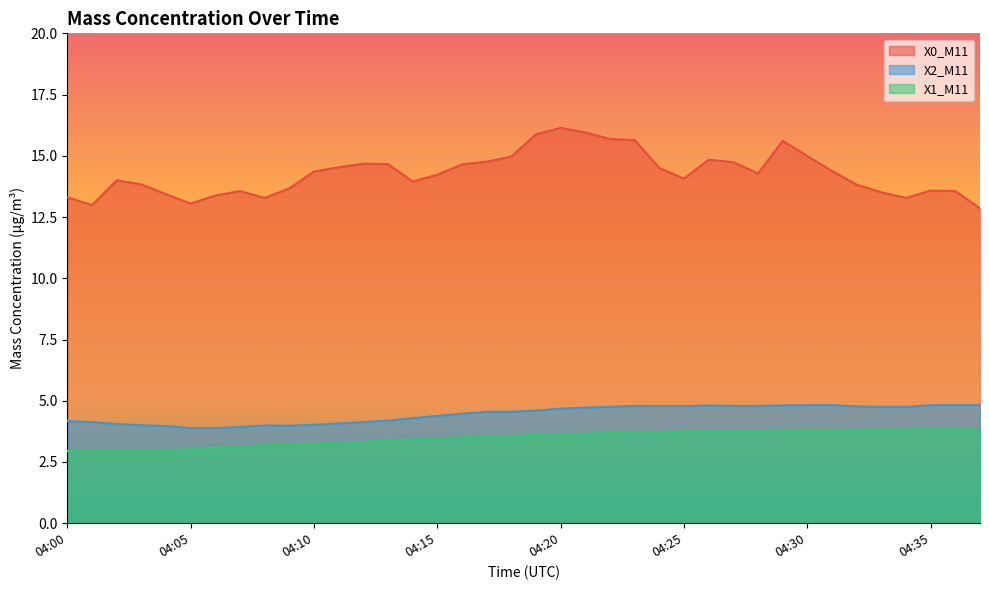

True or false: X2_M11 has a value of 4.8 at 04:33.

True